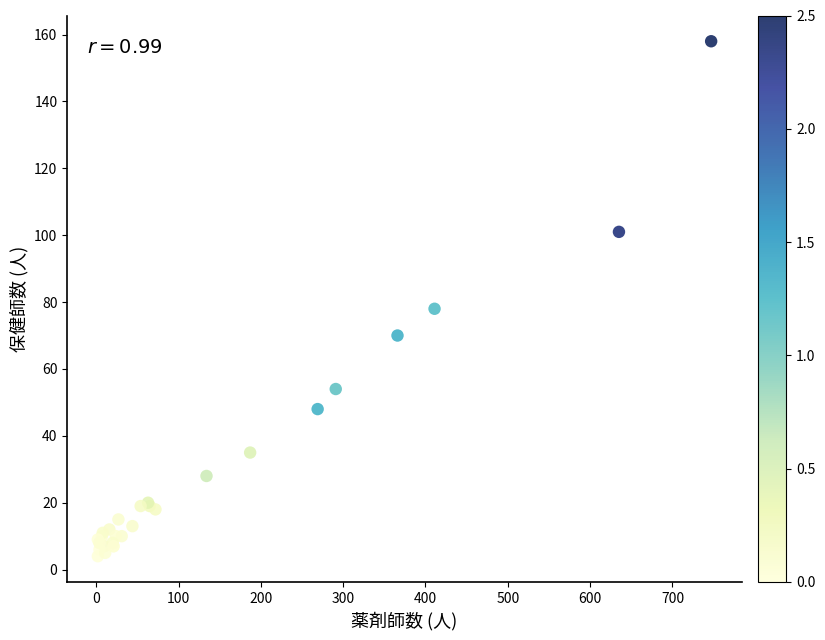

What Y value in the scatter plot is closest to 81?

78